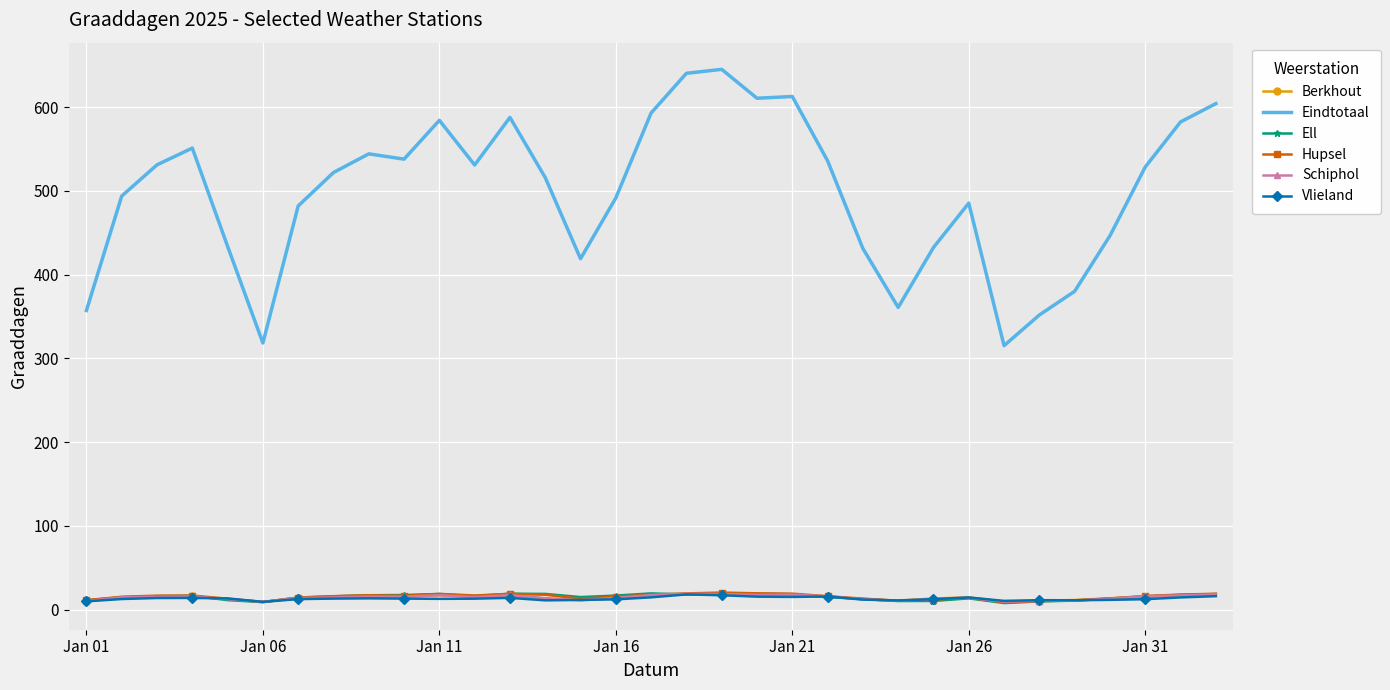

What are all the series names shown in the legend?

Berkhout, Eindtotaal, Ell, Hupsel, Schiphol, Vlieland